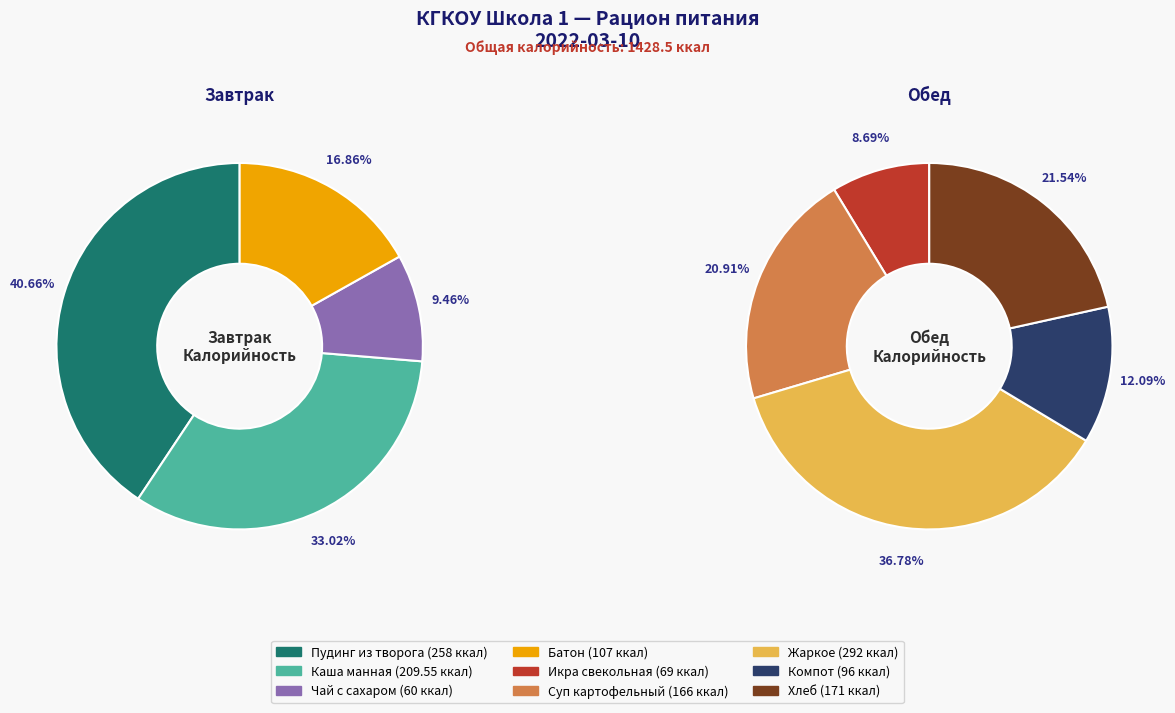

The Икра свекольная slice represents 12% of the pie. True or false?

False